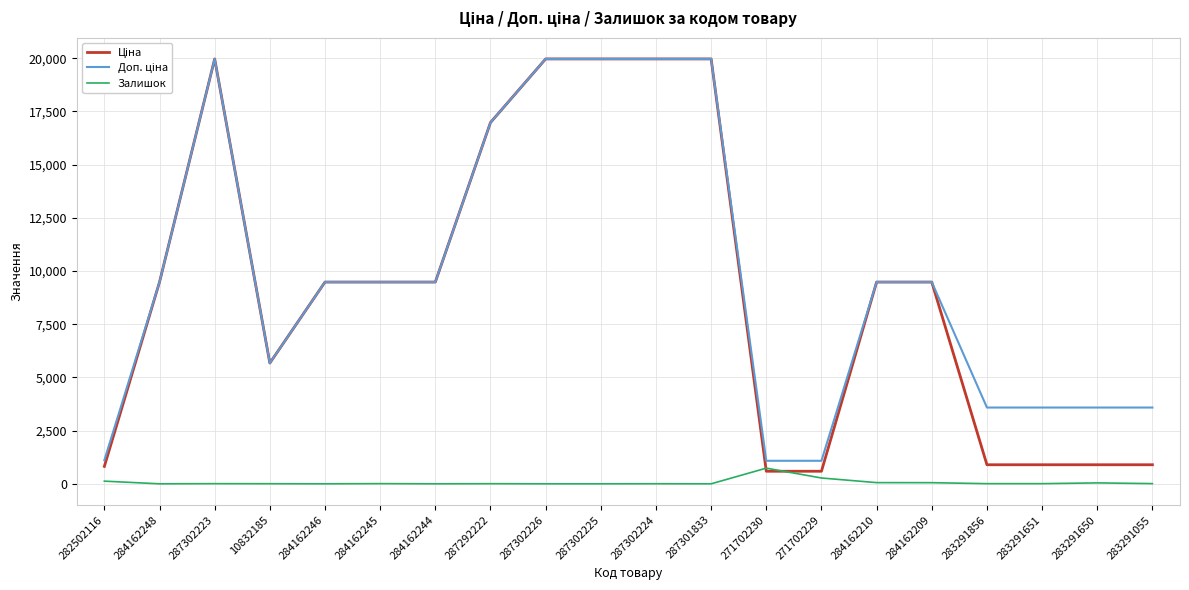

The Залишок series shows 0.0 at 287302225. True or false?

True